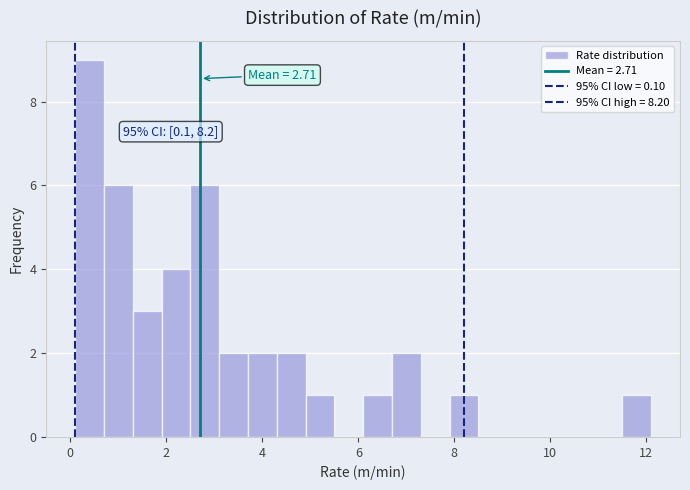

Read against the x-axis, roughly where is the centre of the tallest bar?

0.4